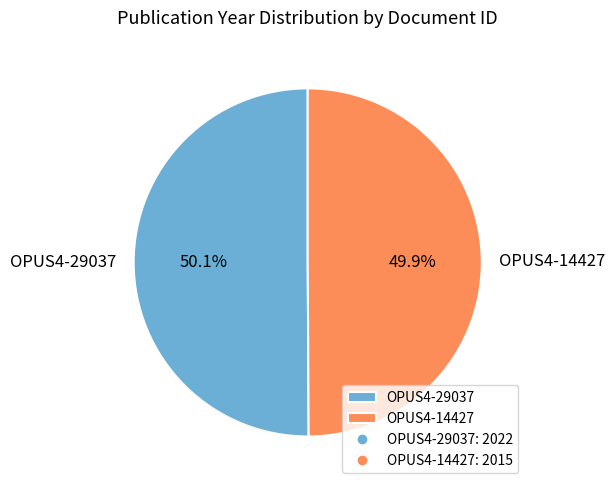

Is it true that OPUS4-14427 is 39% of the pie?

False